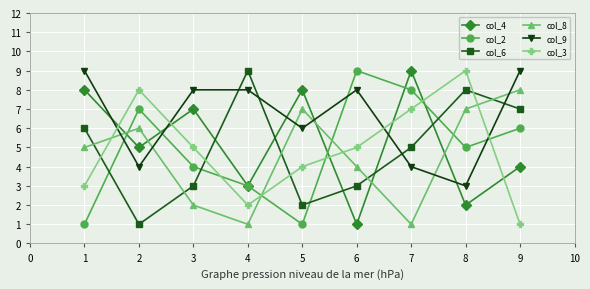

At 6, list the series in order from smallest to largest.

col_4, col_6, col_8, col_3, col_9, col_2